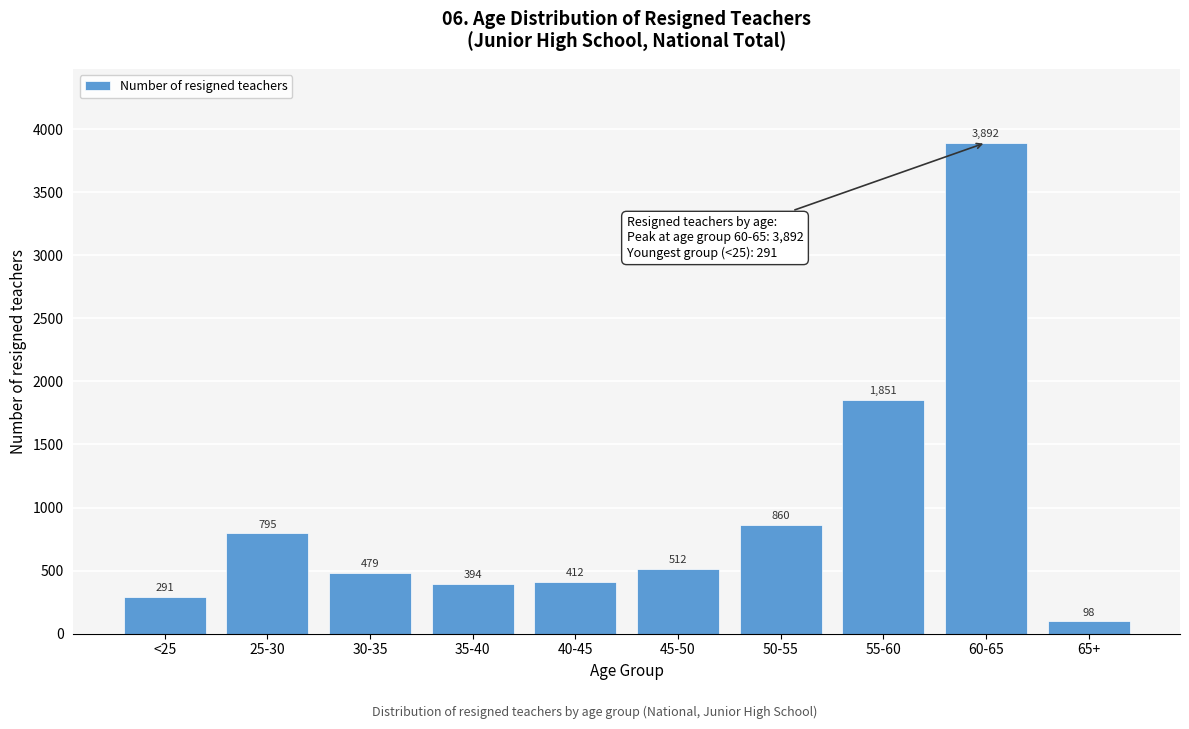

Reading left to right, extract all data points from this chart.

<25=291	25-30=795	30-35=479	35-40=394	40-45=412	45-50=512	50-55=860	55-60=1851	60-65=3892	65+=98